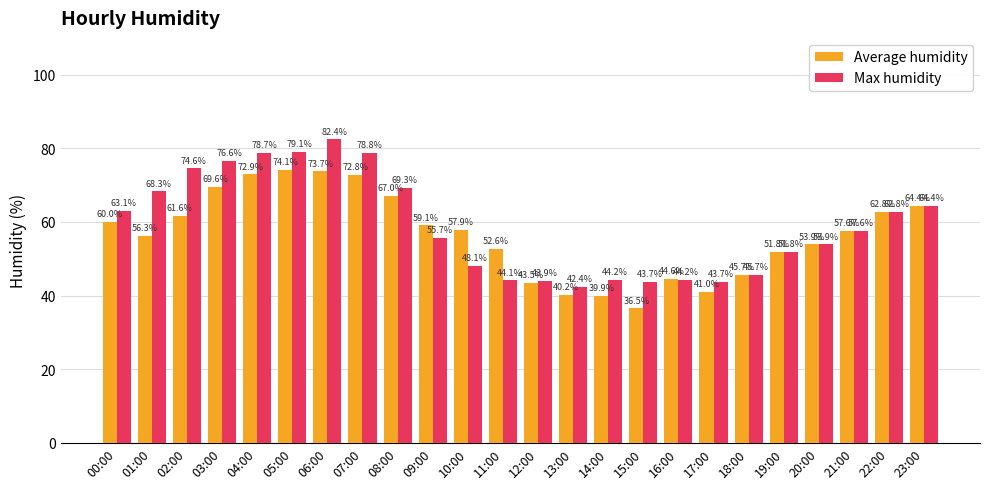

List the series in order of their overall mean, highest first.

Max humidity, Average humidity